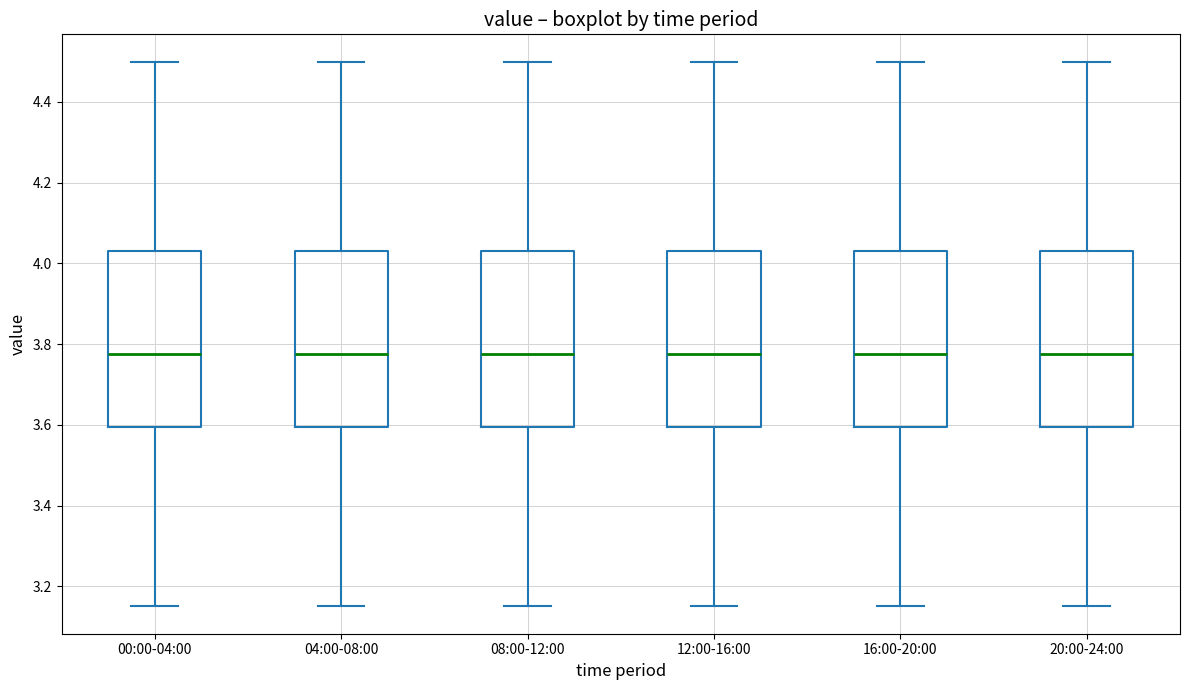

Reading left to right, transcribe this box plot: for each box, give where its median line is, the range the box spans, and where its two whiskers end, as read against the y-axis. The values are not printed on the chart, so give them approximately, as read against the axis.

00:00-04:00: median 3.78, box 3.60 to 4.04, whiskers 3.16 to 4.50
04:00-08:00: median 3.78, box 3.60 to 4.04, whiskers 3.16 to 4.50
08:00-12:00: median 3.78, box 3.60 to 4.04, whiskers 3.16 to 4.50
12:00-16:00: median 3.78, box 3.60 to 4.04, whiskers 3.16 to 4.50
16:00-20:00: median 3.78, box 3.60 to 4.04, whiskers 3.16 to 4.50
20:00-24:00: median 3.78, box 3.60 to 4.04, whiskers 3.16 to 4.50